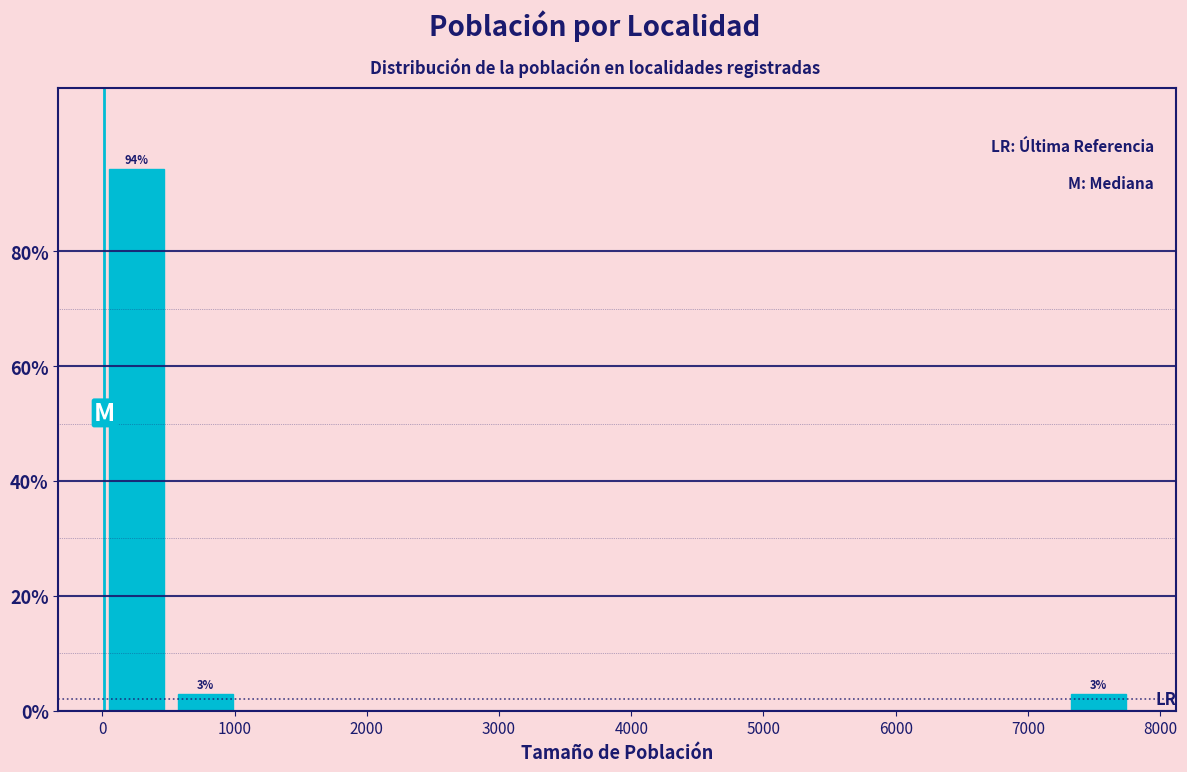

Which range on the x-axis has the tallest bar?

0 to 500